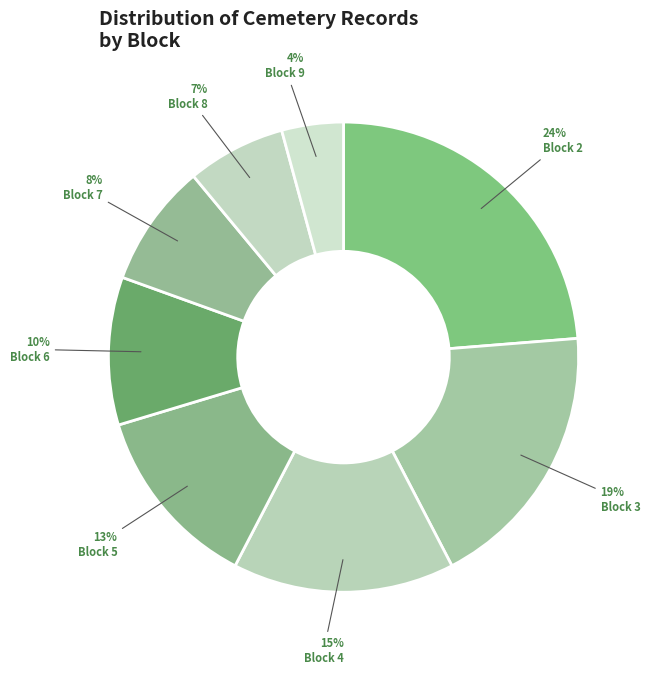

To the nearest percent, what is the difference between the Block 7 and Block 4 slice percentages?

7%